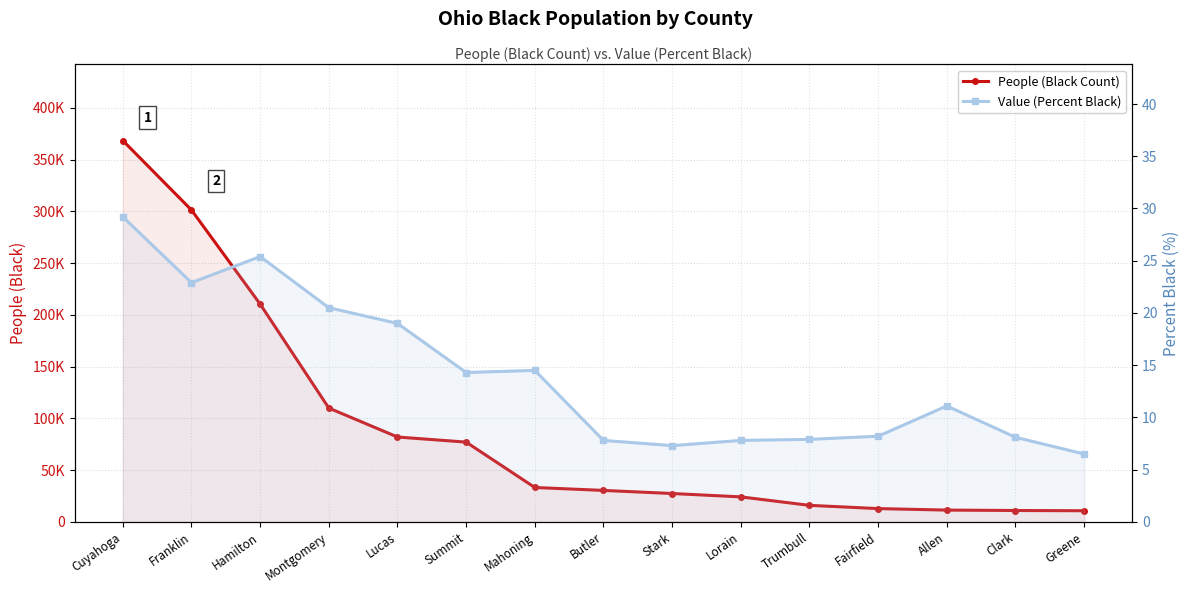

Reading left to right, what are all the values shown in this chart?

People (Black Count): Cuyahoga=368390.0	Franklin=301268.0	Hamilton=210408.0	Montgomery=109980.0	Lucas=82021.0	Summit=77076.0	Mahoning=33257.0	Butler=30415.0	Stark=27440.0	Lorain=24176.0	Trumbull=15992.0	Fairfield=12864.0	Allen=11413.0	Clark=11016.0	Greene=10784.0
Value (Percent Black): Cuyahoga=29.2	Franklin=22.9	Hamilton=25.4	Montgomery=20.5	Lucas=19.0	Summit=14.3	Mahoning=14.5	Butler=7.8	Stark=7.3	Lorain=7.8	Trumbull=7.9	Fairfield=8.2	Allen=11.1	Clark=8.1	Greene=6.5